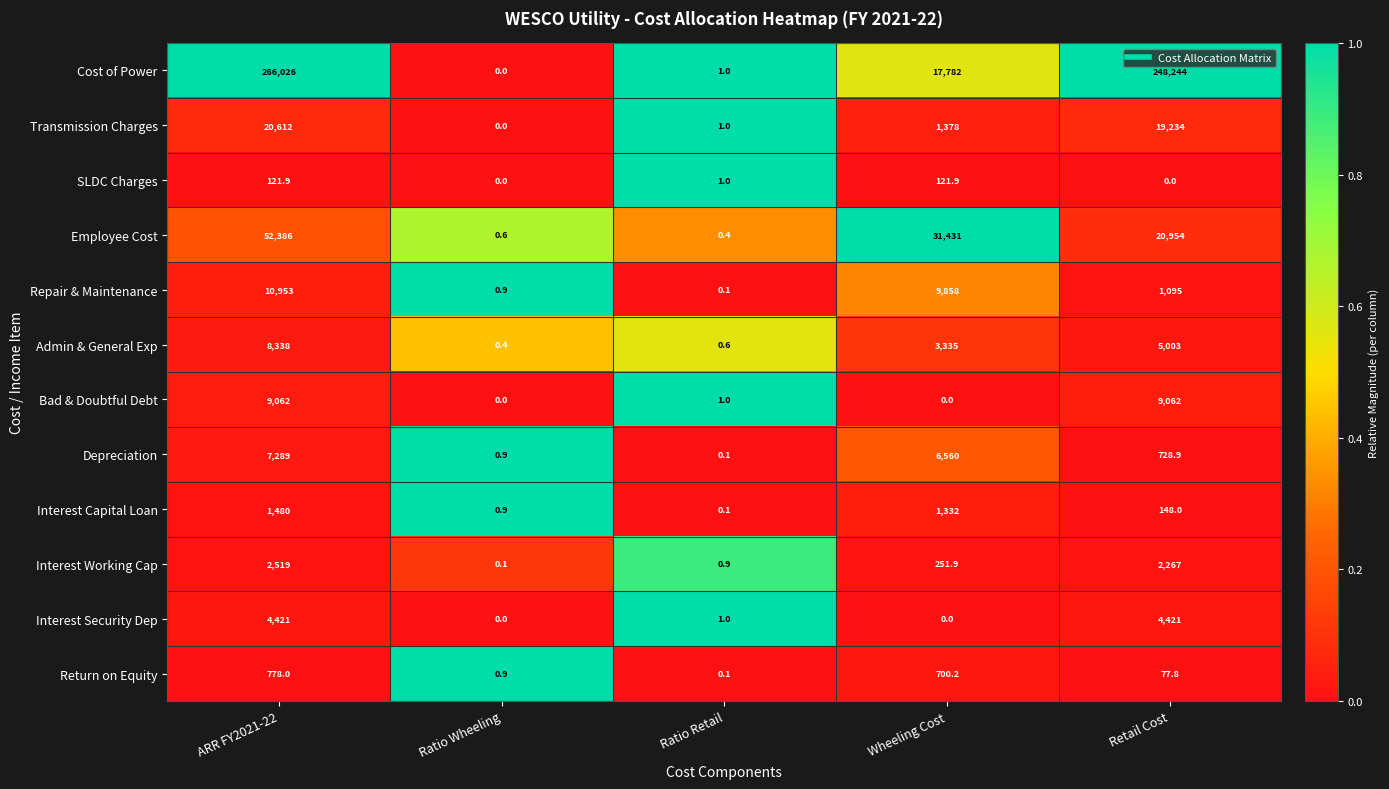

What is the average value of the Interest Capital Loan series?

592.2